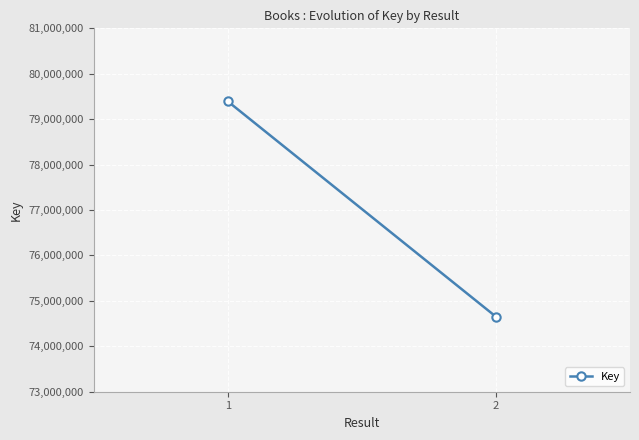

True or false: the data shows 133127325 at 2.

False